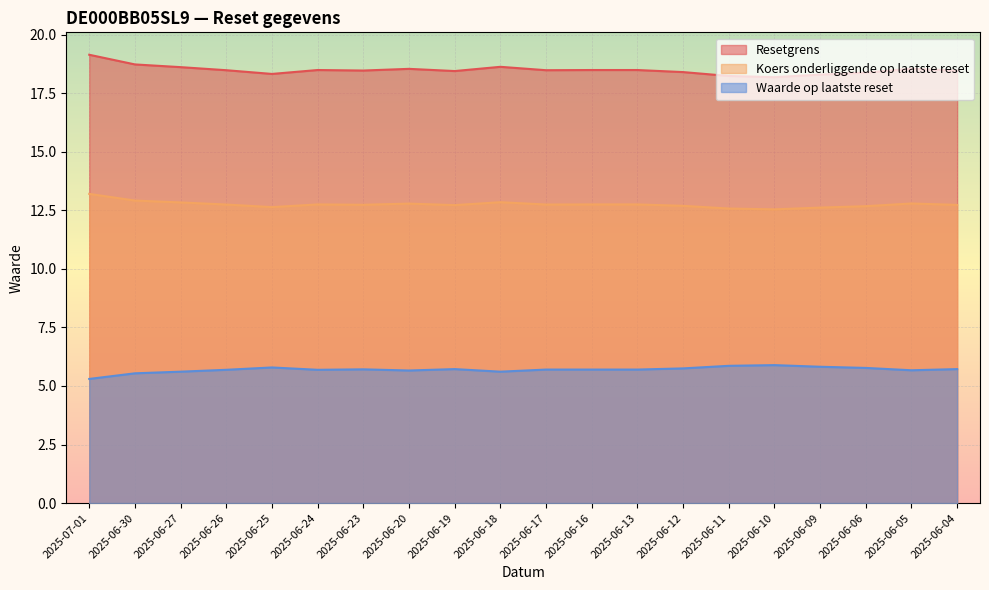

What is the label of the 8th point from the left?

2025-06-20